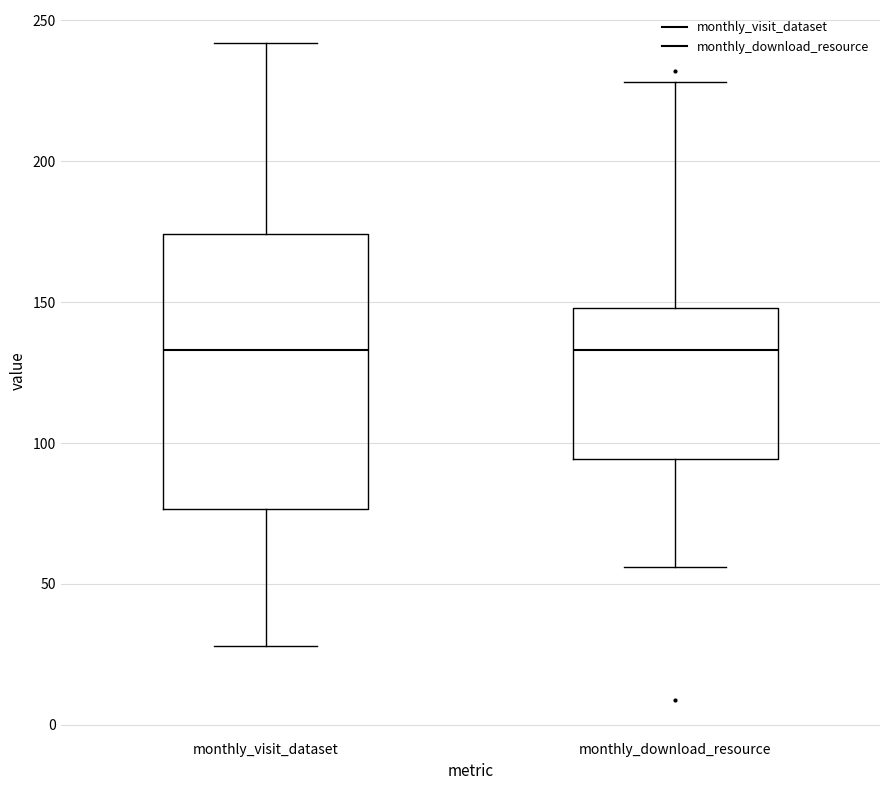

Reading left to right, transcribe this box plot: for each box, give where its median line is, the range the box spans, and where its two whiskers end, as read against the y-axis. The values are not printed on the chart, so give them approximately, as read against the axis.

monthly_visit_dataset: median 135, box 75 to 175, whiskers 30 to 240
monthly_download_resource: median 135, box 95 to 150, whiskers 55 to 230